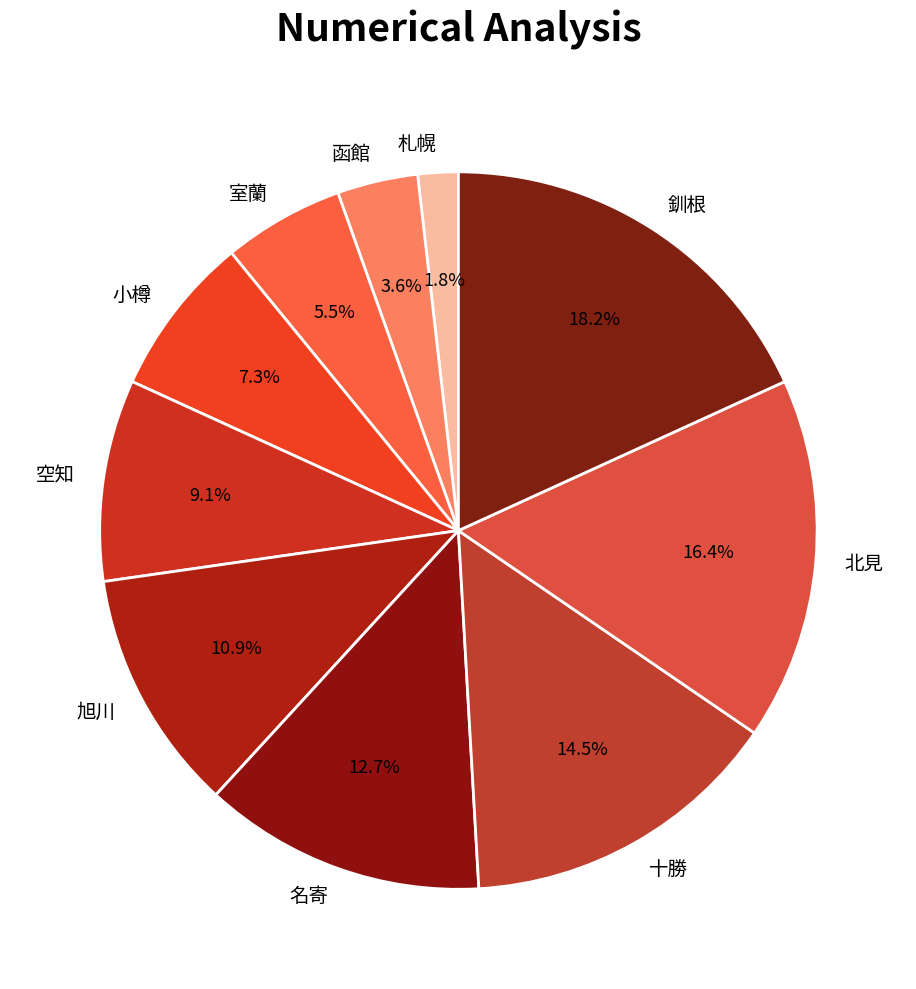

How much of the chart is everything except 釧根?

81.8%